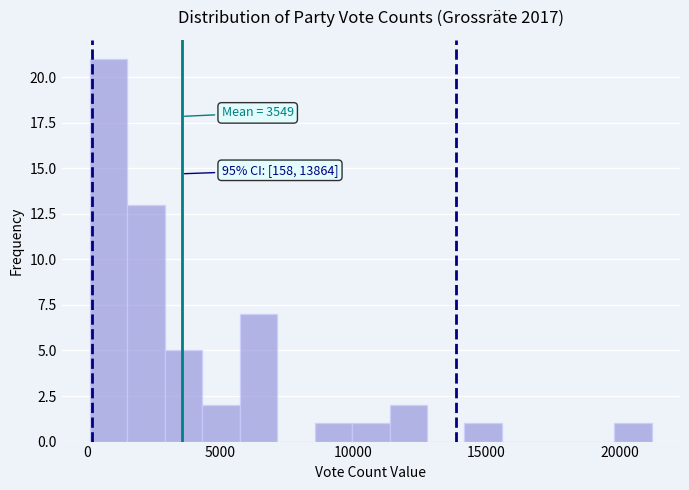

Around what value on the x-axis is the tallest bar? Give the approximate position of its centre, as read against the axis.

1000